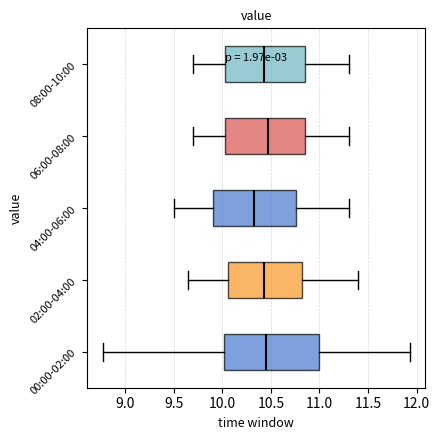

Which box is the widest, from its left edge to its right edge?

00:00-02:00